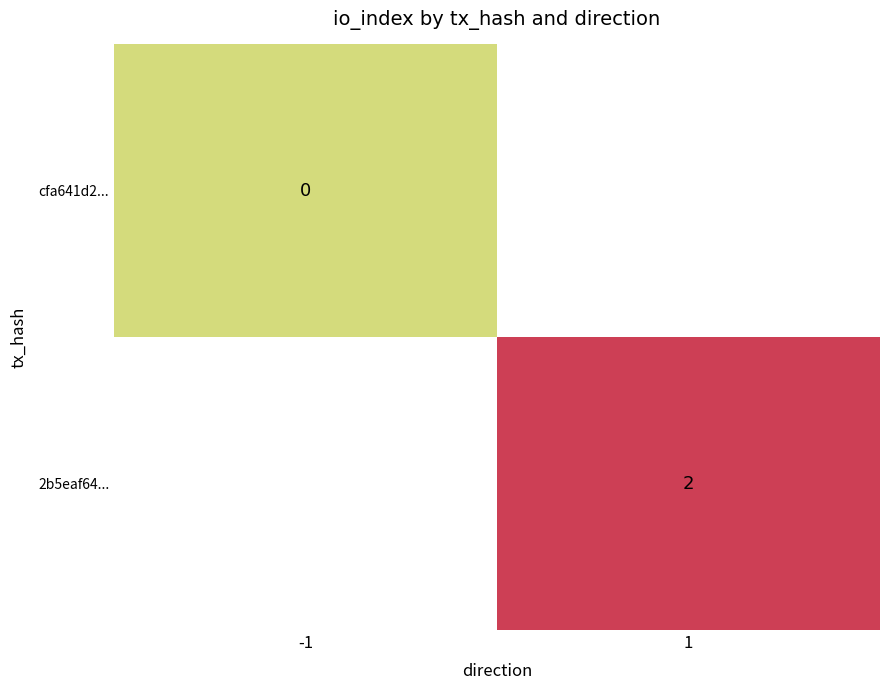

How many series are shown in this chart?

2